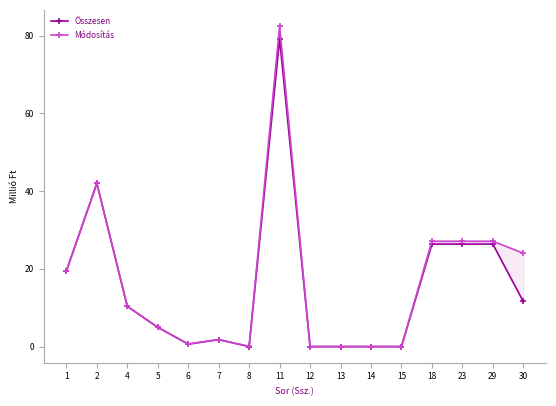

Where is Módosítás nearest to the value 41?

2